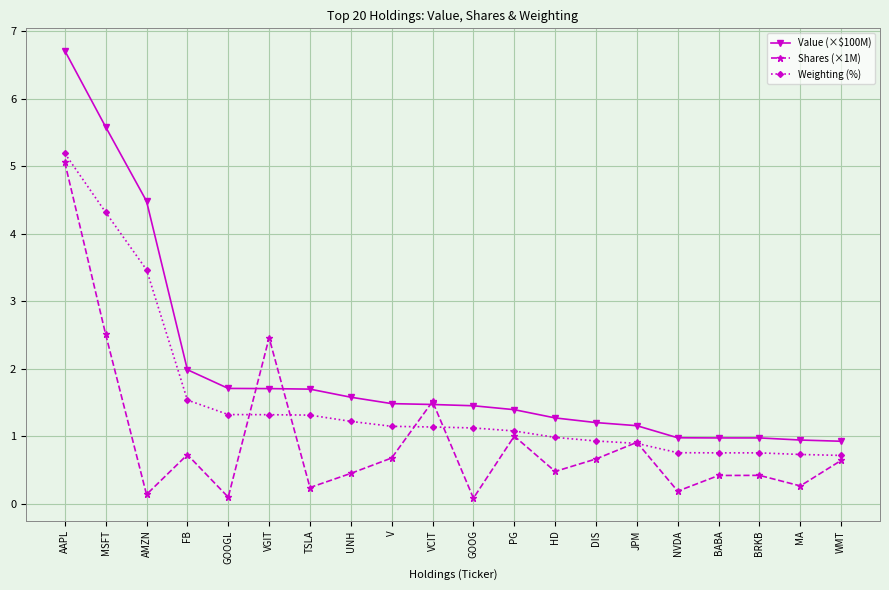

Rank the series at V from highest to lowest value.

Value (×$100M), Weighting (%), Shares (×1M)